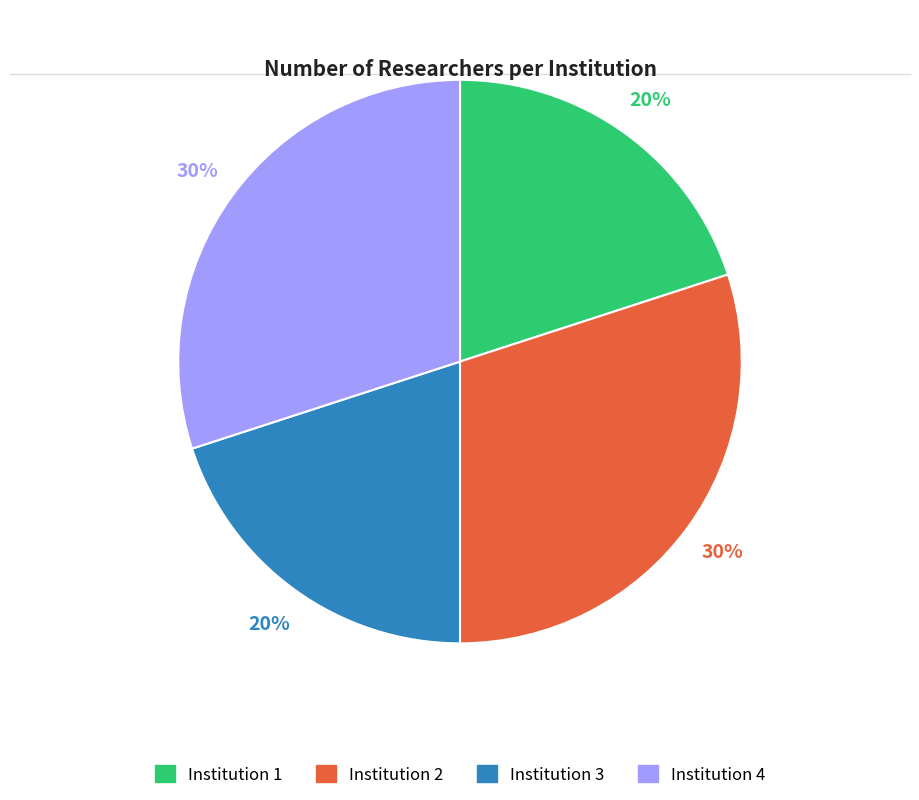

Is it true that Institution 1 is 20% of the pie?

True